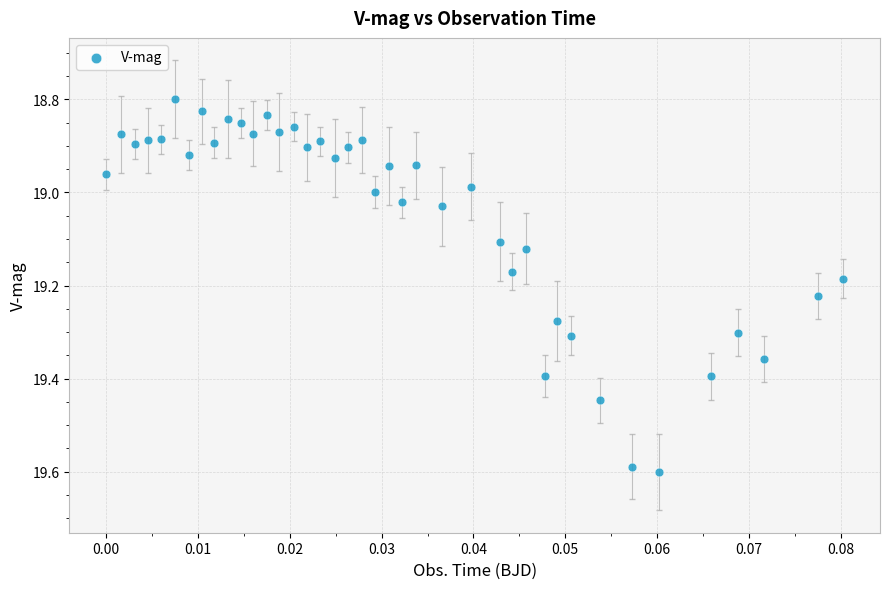

What is the range of Y values (max minus min)?

0.8